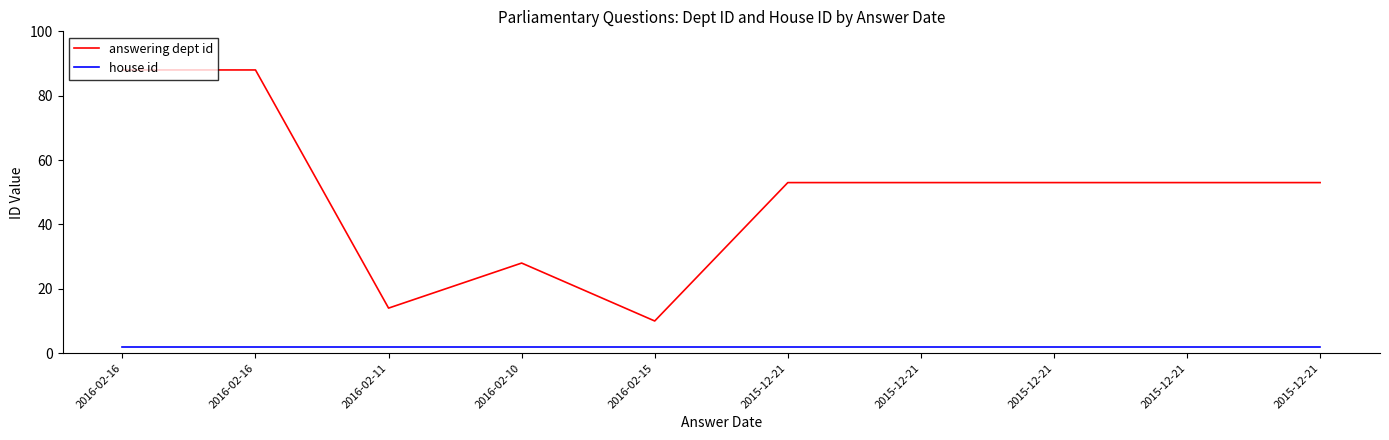

How many interior local valleys does the answering dept id series have?

2